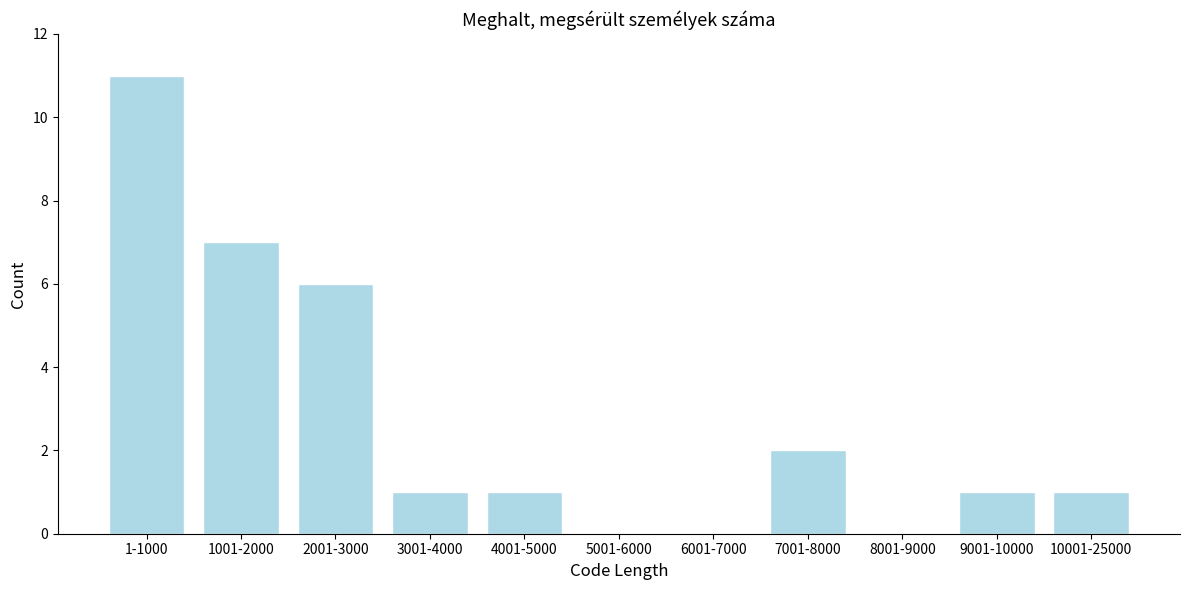

Reading left to right, extract all data points from this chart.

1-1000=11	1001-2000=7	2001-3000=6	3001-4000=1	4001-5000=1	5001-6000=0	6001-7000=0	7001-8000=2	8001-9000=0	9001-10000=1	10001-25000=1